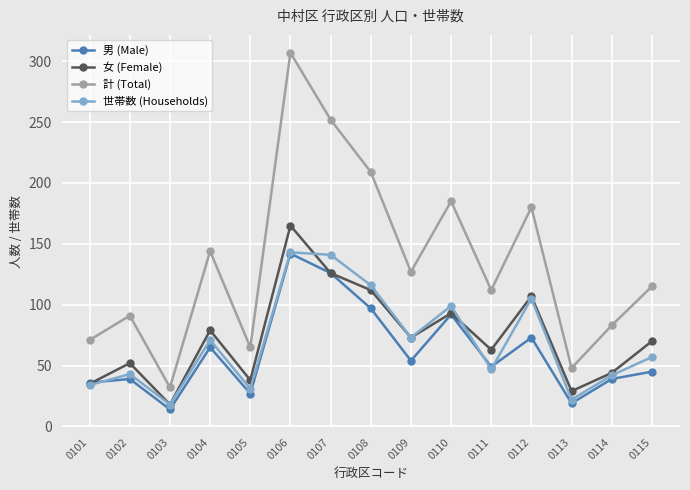

At which category is the sum across all series the highest?

0106